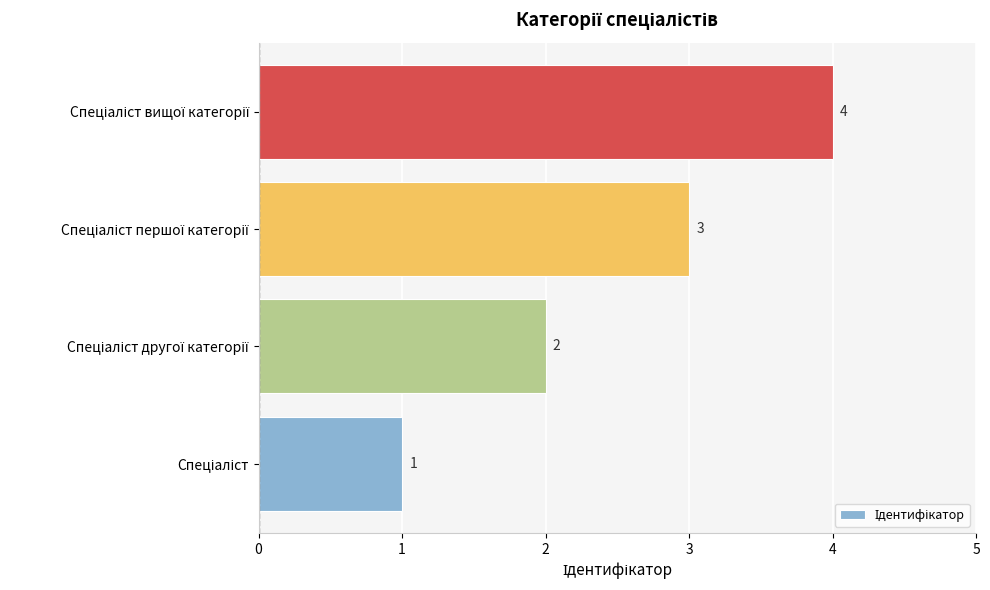

What is the maximum value shown in the chart?

4